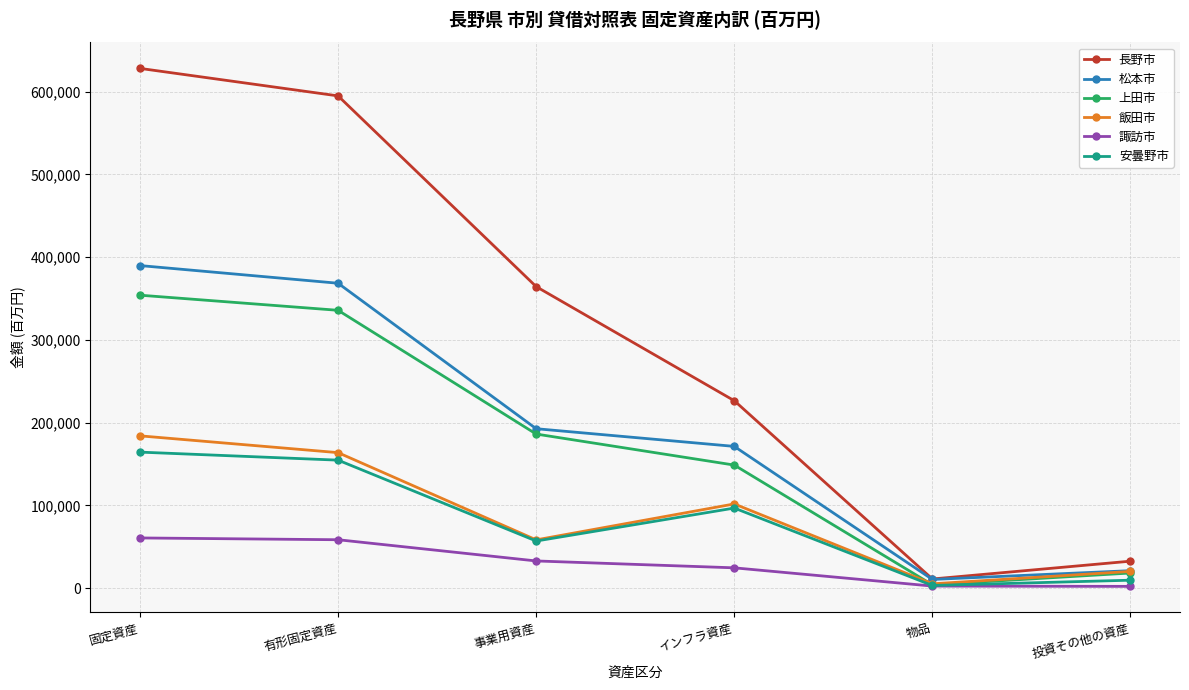

At which label does 上田市 reach its peak?

固定資産